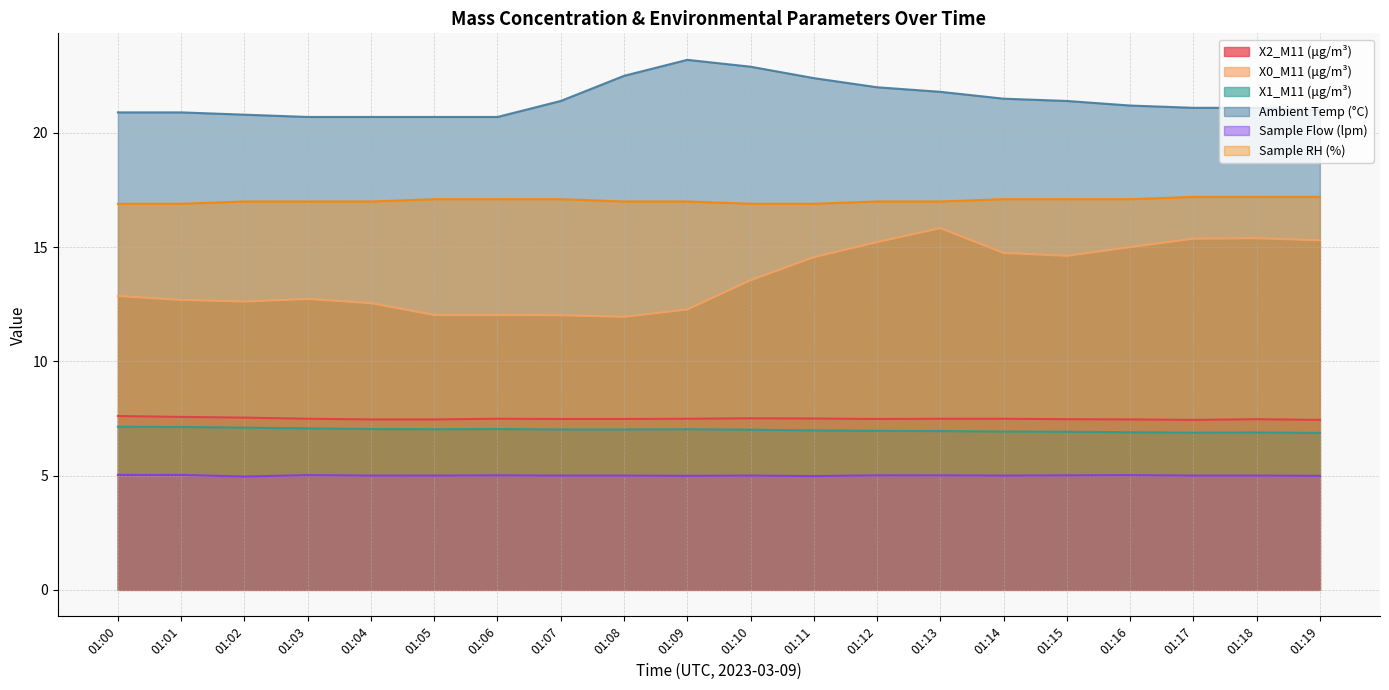

Does the chart display data point markers on the line(s)?

No